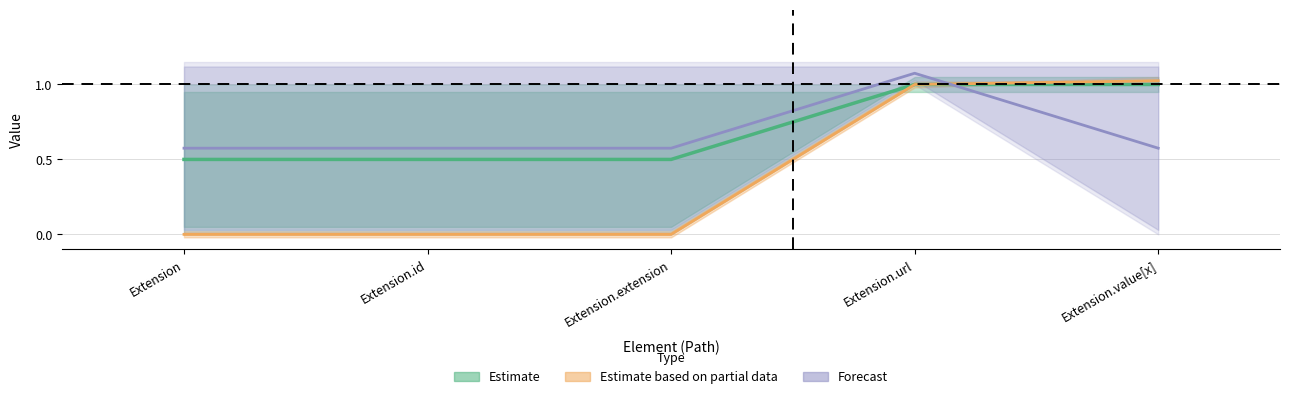

Reading left to right, what are all the values shown in this chart?

Min: Extension=0.5	Extension.id=0.5	Extension.extension=0.5	Extension.url=1.0	Extension.value[x]=1.0
Base Min: Extension=0.6	Extension.id=0.6	Extension.extension=0.6	Extension.url=1.1	Extension.value[x]=0.6